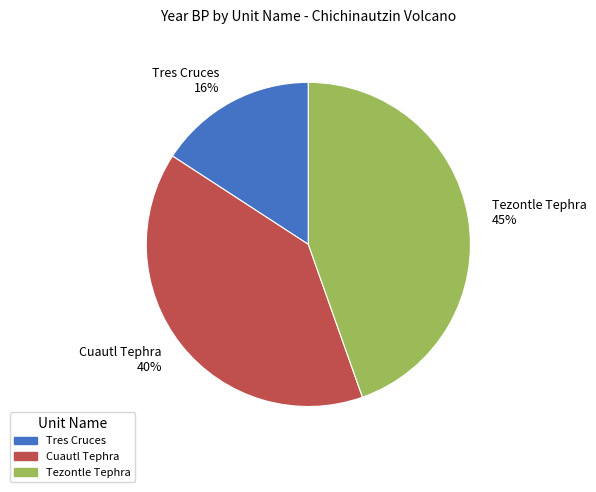

True or false: Tezontle Tephra accounts for 51% of the total.

False